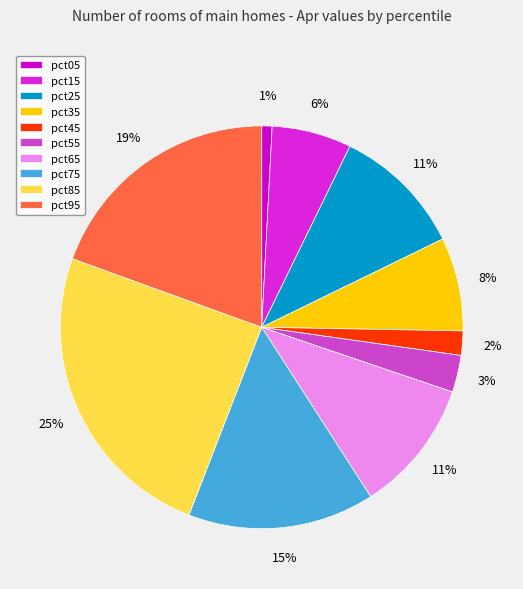

To the nearest percent, what portion does pct05 represent?

1%